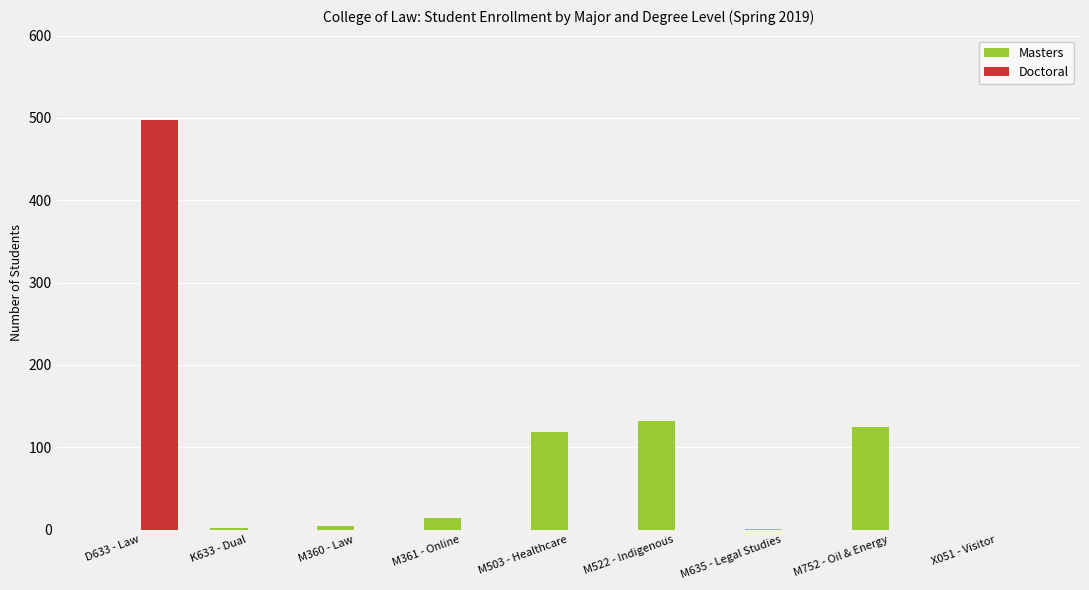

How many series are shown in this chart?

2